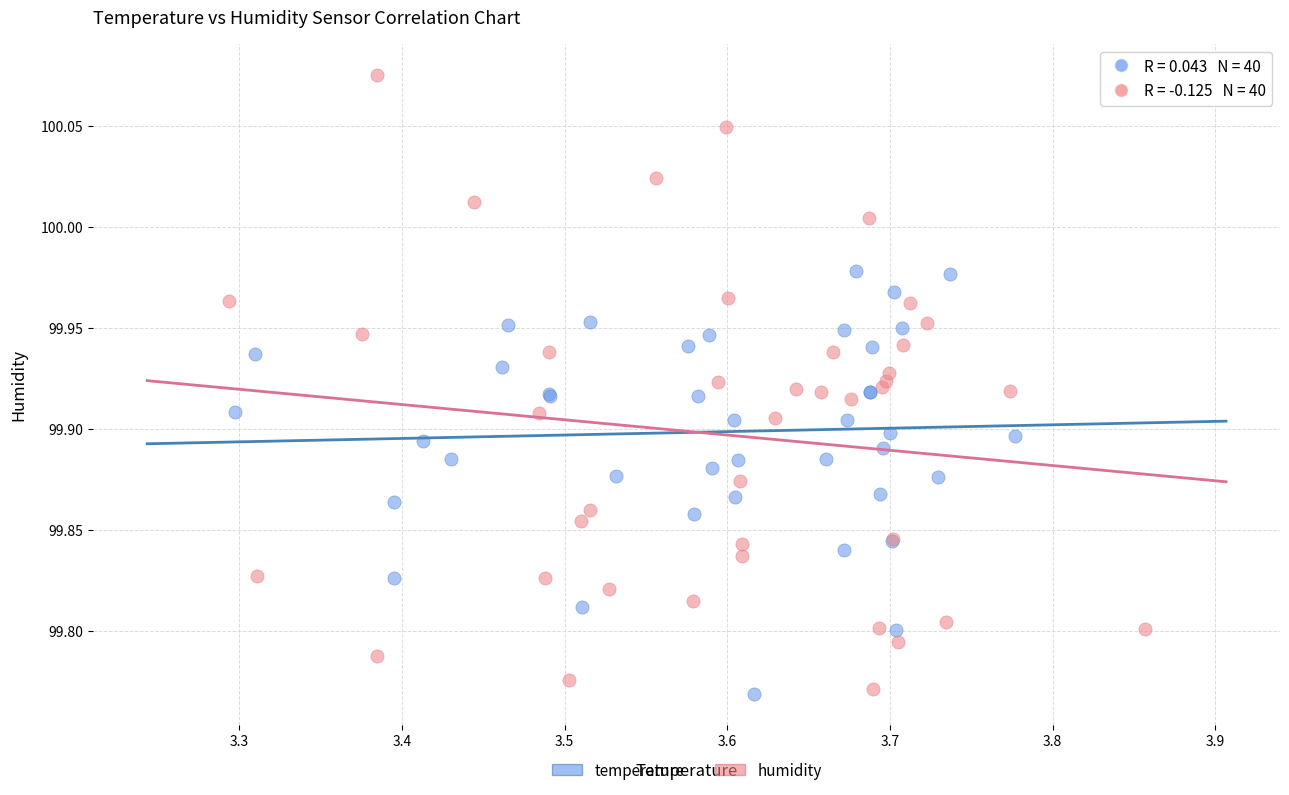

Which series contains the highest Y value?

humidity